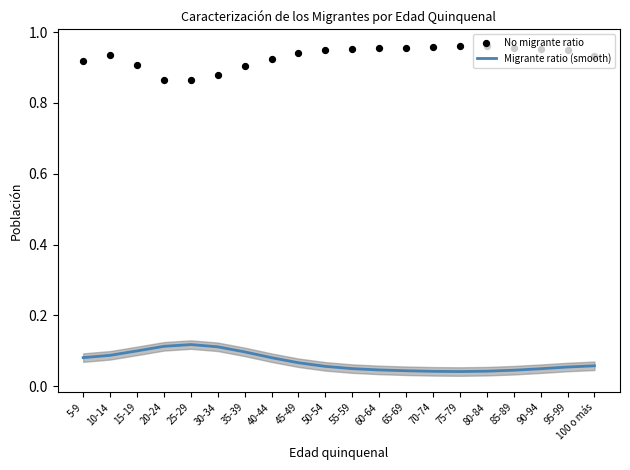

Which series reaches the minimum Y coordinate?

Migrante ratio (smooth)